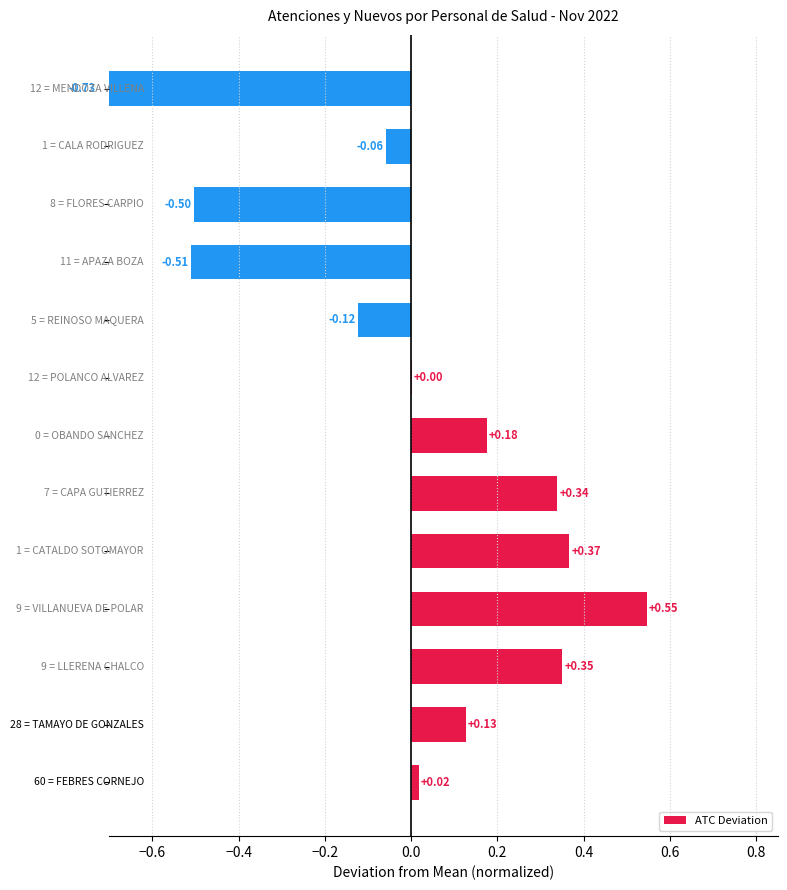

What is the minimum value shown in the chart?

-0.7